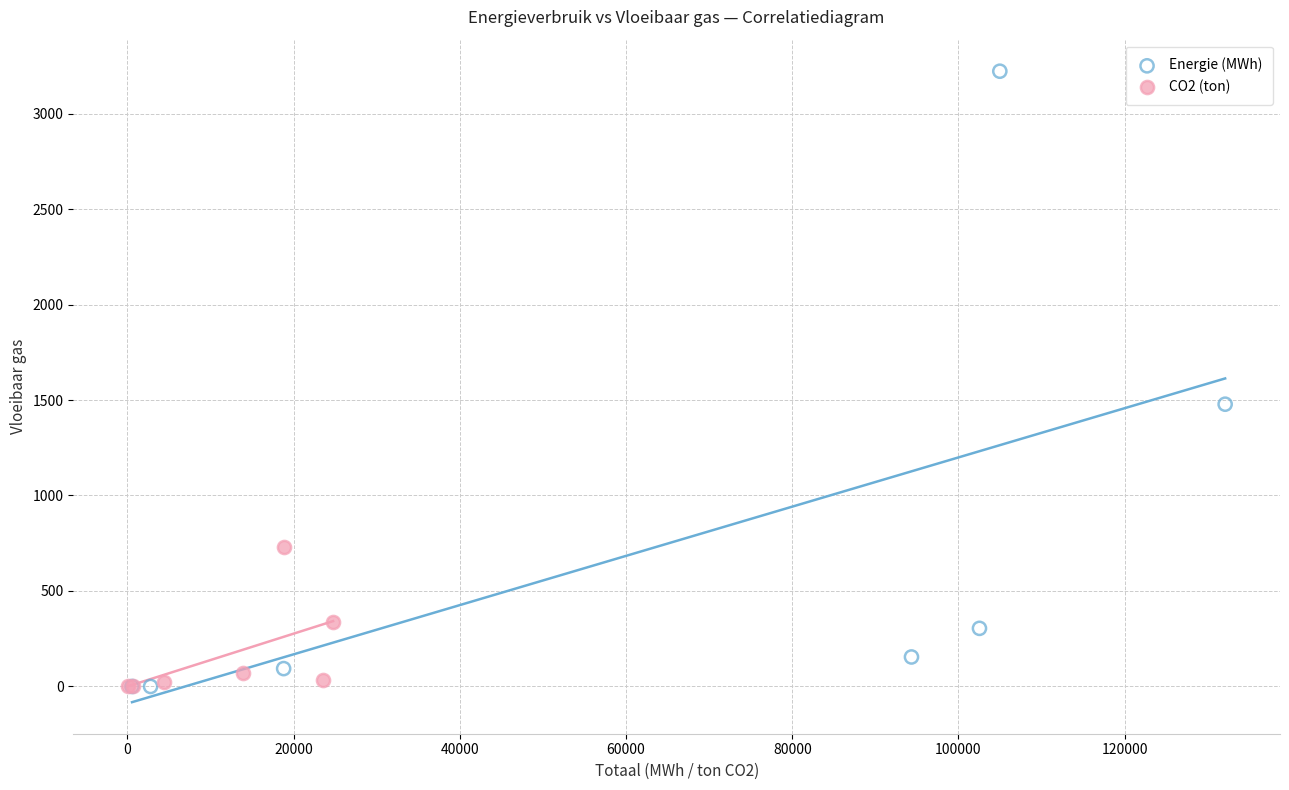

Which series reaches the maximum Y coordinate?

Energie (MWh)